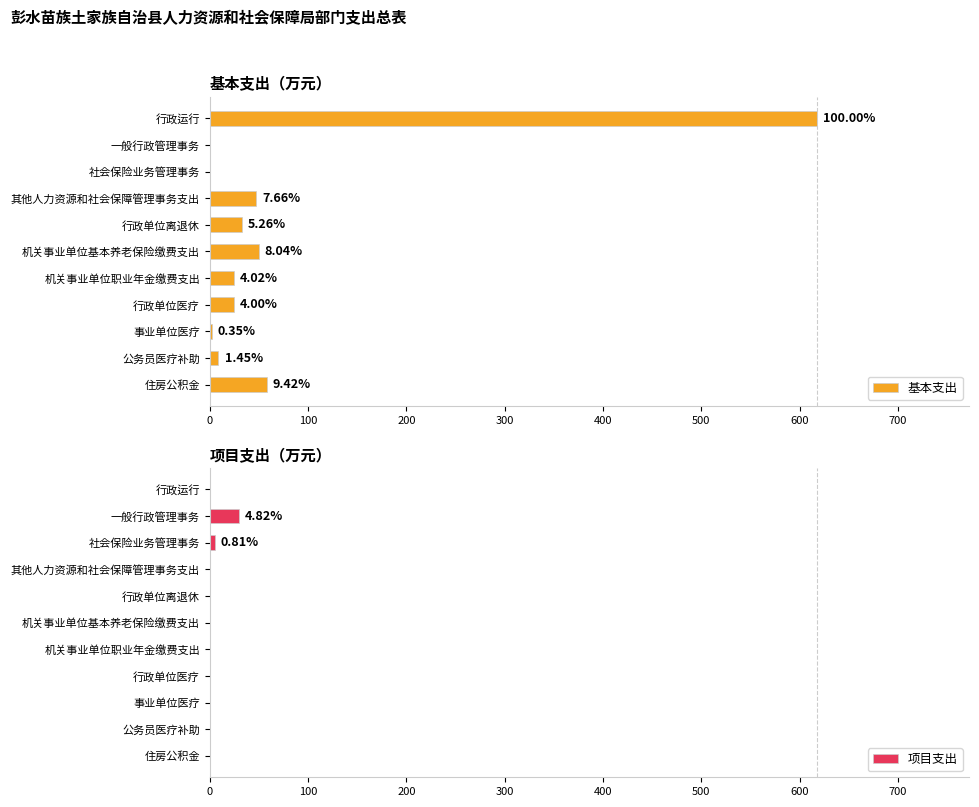

Which category has the highest value in the 项目支出 series?

一般行政管理事务